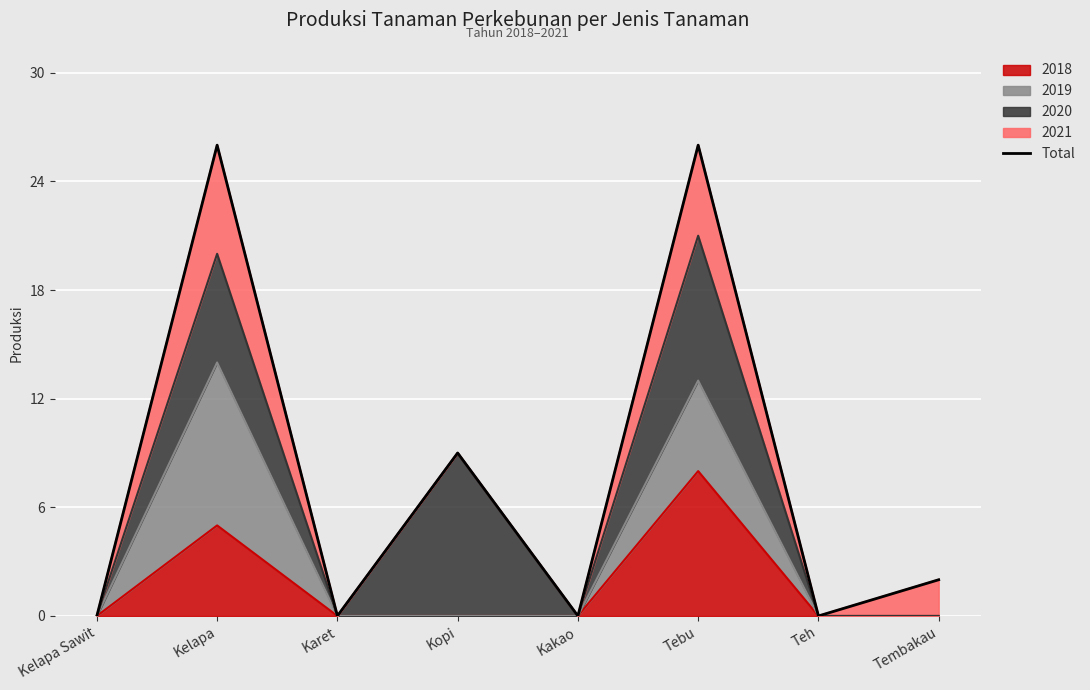

How many lines are shown in the chart?

1